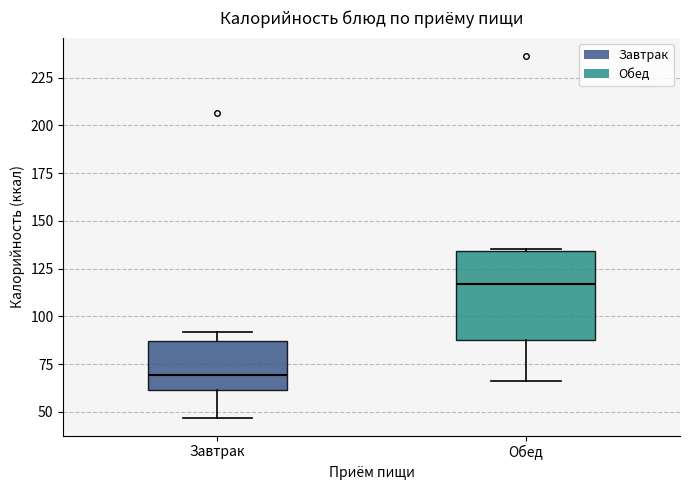

Comparing the boxes themselves (not the whiskers), which one is the tallest?

Обед